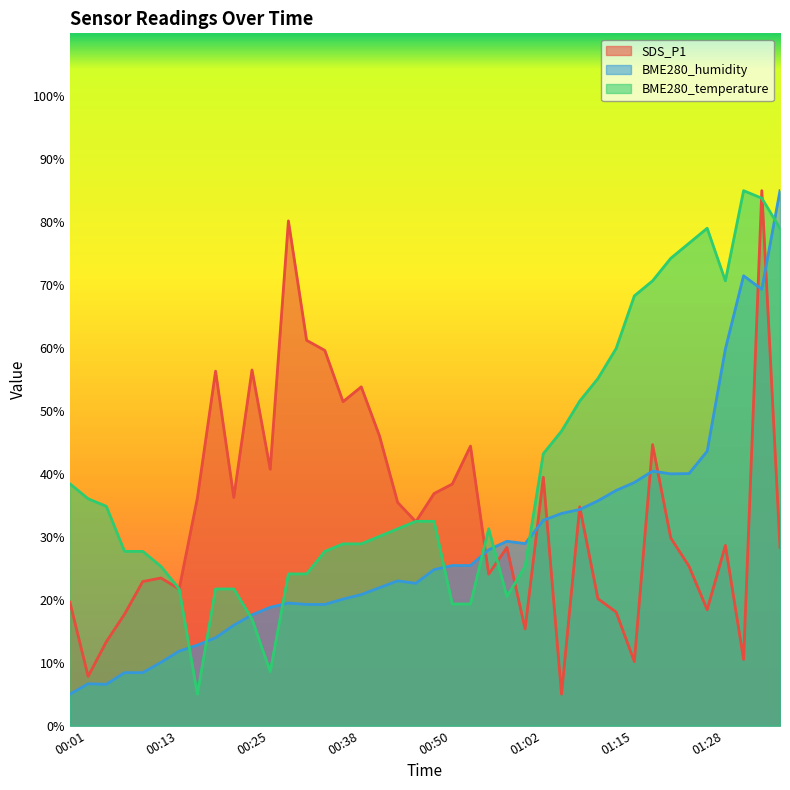

After their last crossing, which series has the higher values: SDS_P1 or BME280_humidity?

BME280_humidity